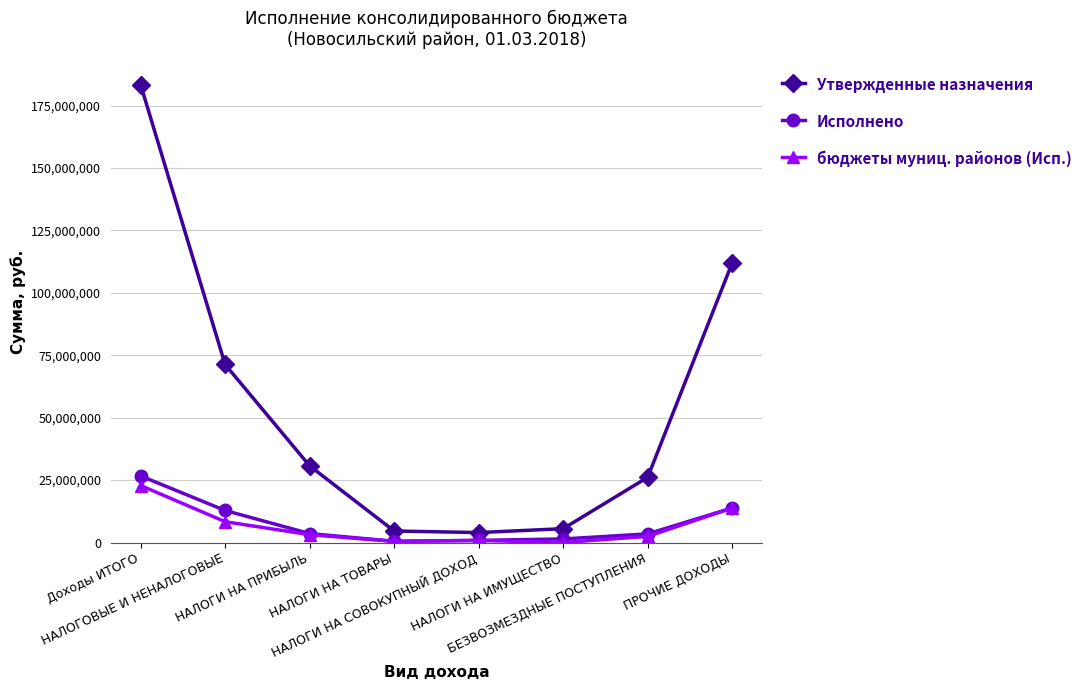

At which category is the sum across all series the highest?

Доходы ИТОГО